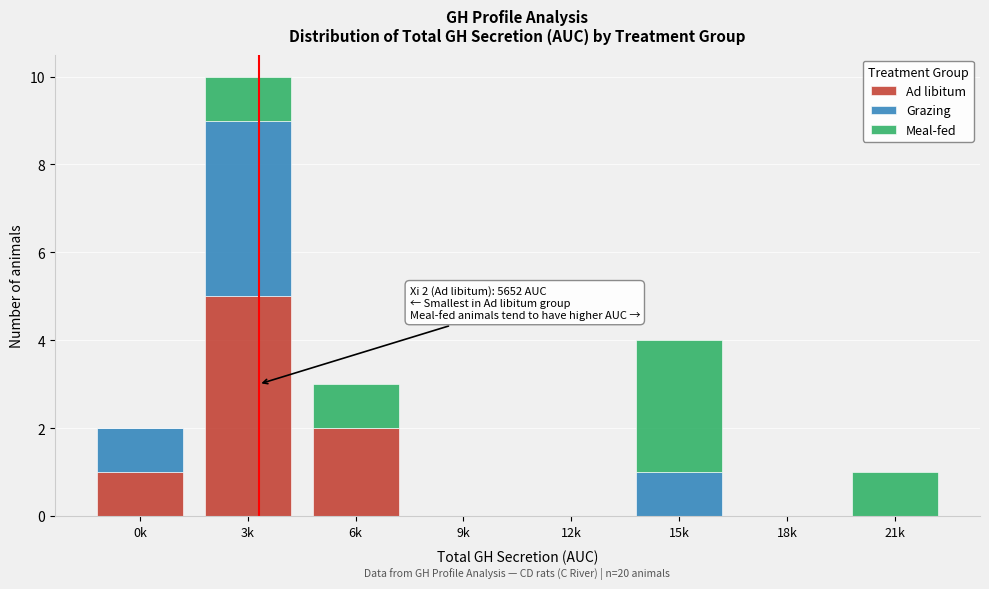

Reading left to right, list the values for the Ad libitum series.

0k=1	3k=5	6k=2	9k=0	12k=0	15k=0	18k=0	21k=0